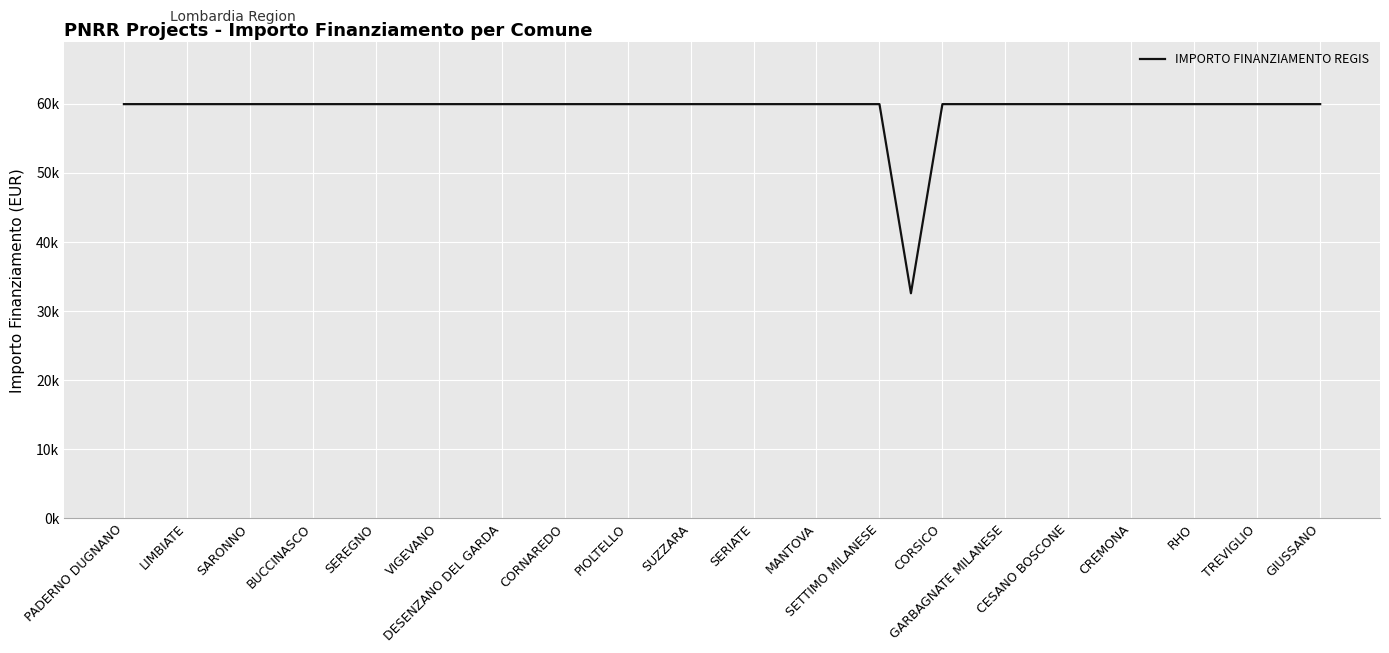

Does the chart display data point markers on the line(s)?

No